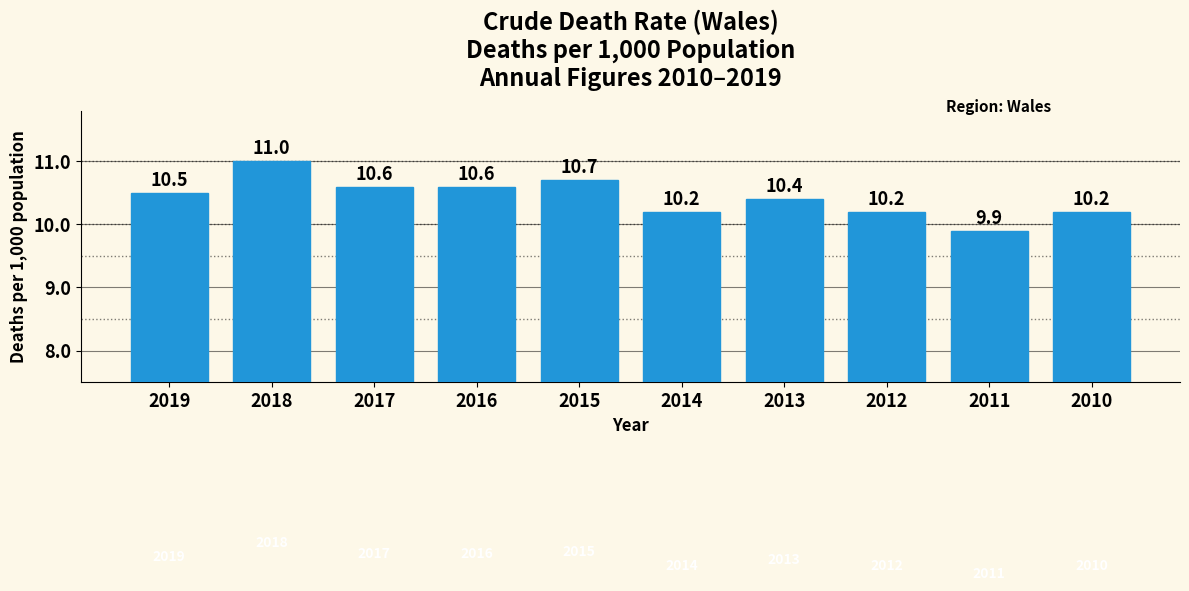

Does the chart contain stacked bars?

No